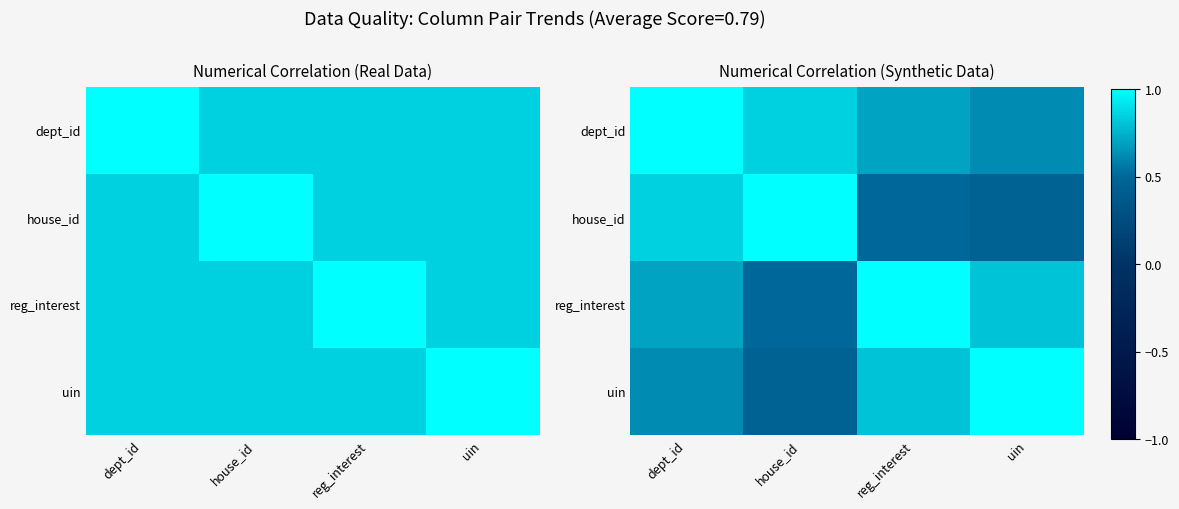

How many distinct data groups are displayed?

4